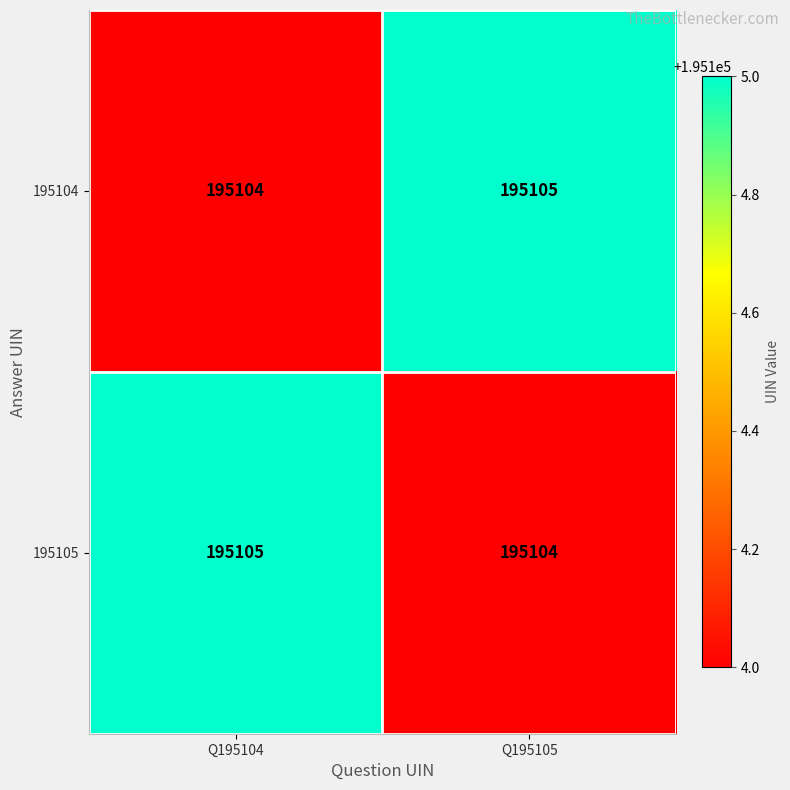

What is the greatest value displayed?

195105